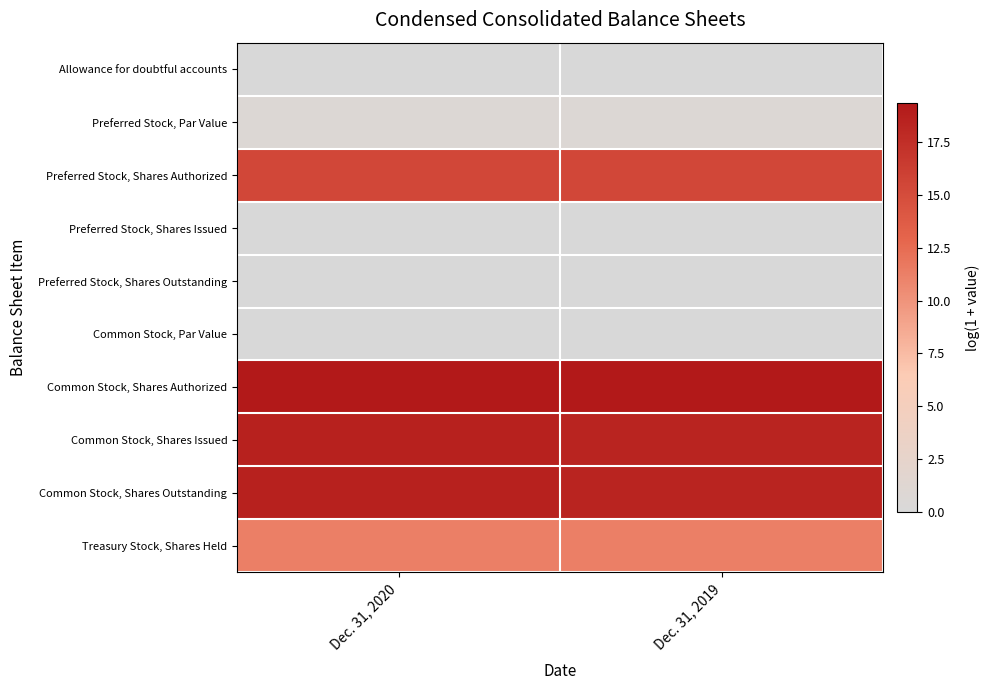

What is the difference between the highest and lowest values at Dec. 31, 2019?

19.3